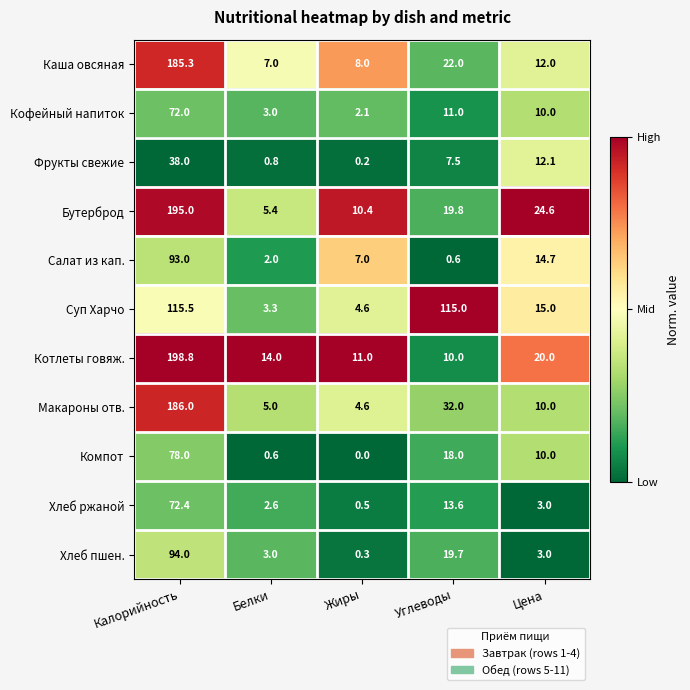

At which label does Фрукты свежие first exceed 7?

Калорийность